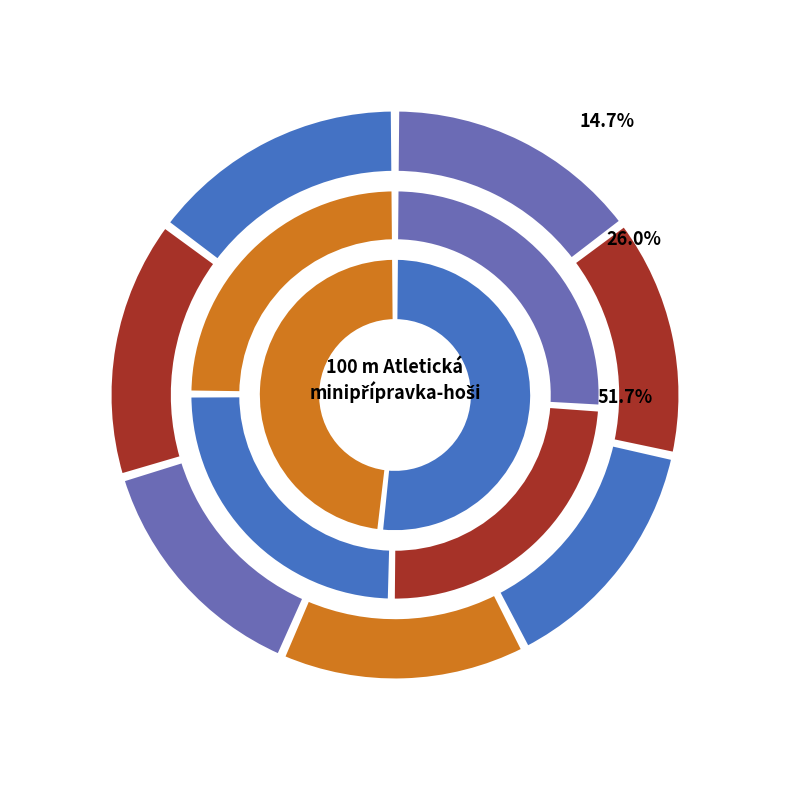

Count the number of slices in the pie.

7